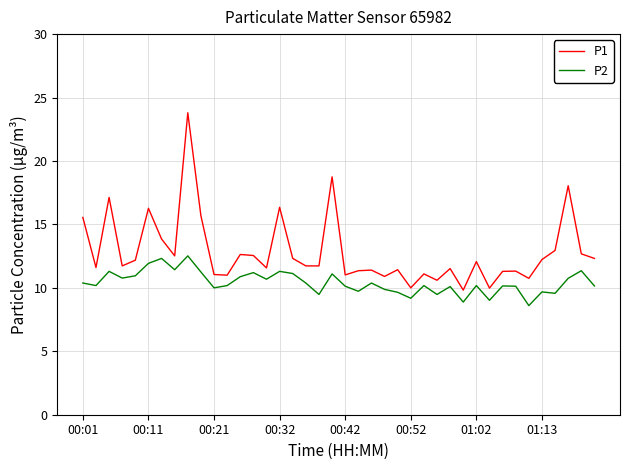

True or false: P1 and P2 intersect in this chart.

False